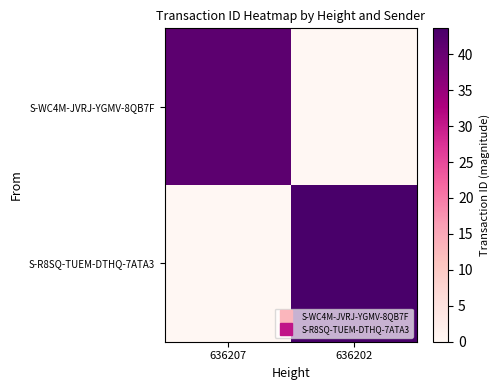

What is the difference between the highest and lowest values at 636207?

41.3